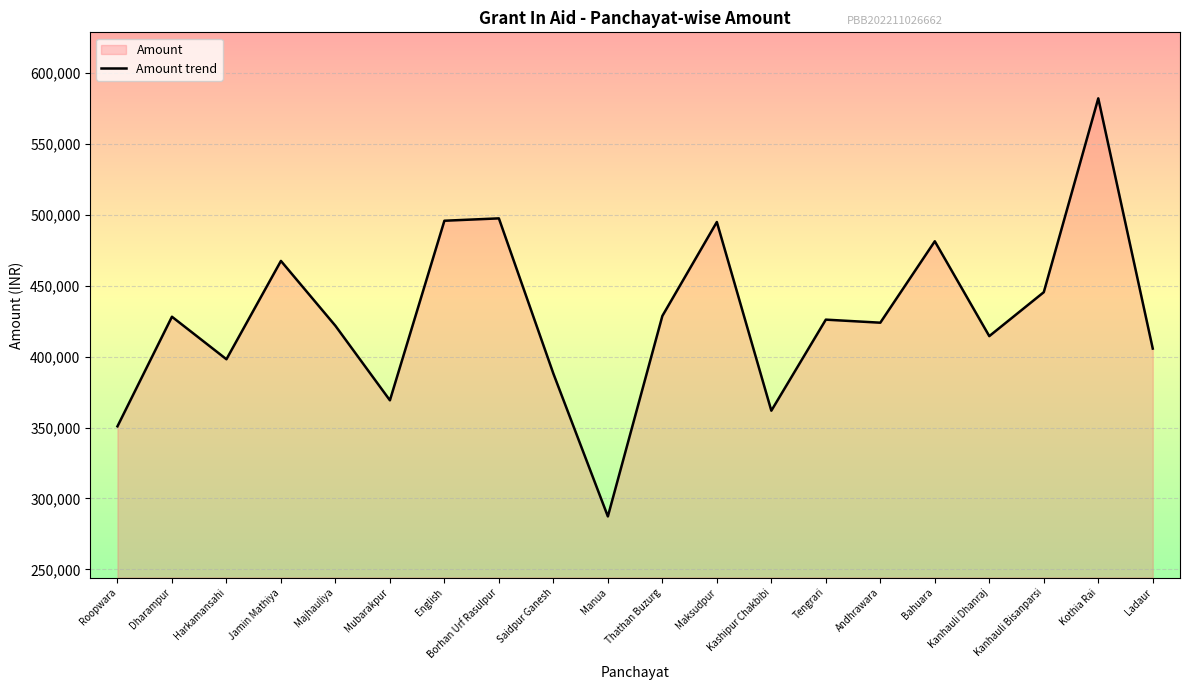

At which category does the data reach its first local peak?

Dharampur